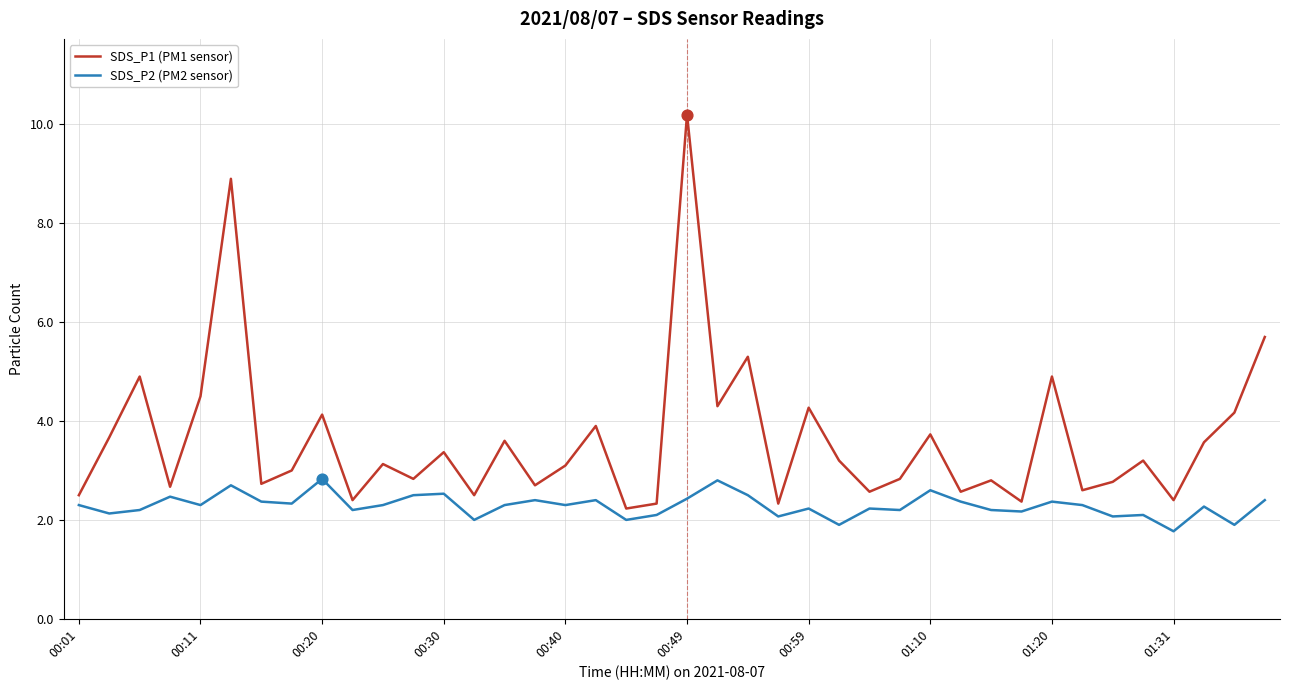

Which series has the largest range (max minus min)?

SDS_P1 (PM1 sensor)